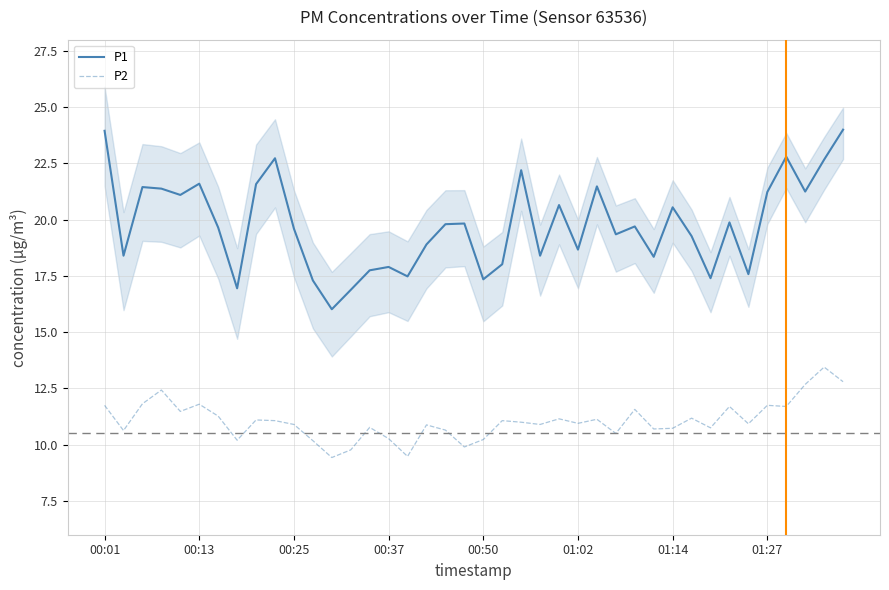

True or false: P2 and P1 intersect in this chart.

False